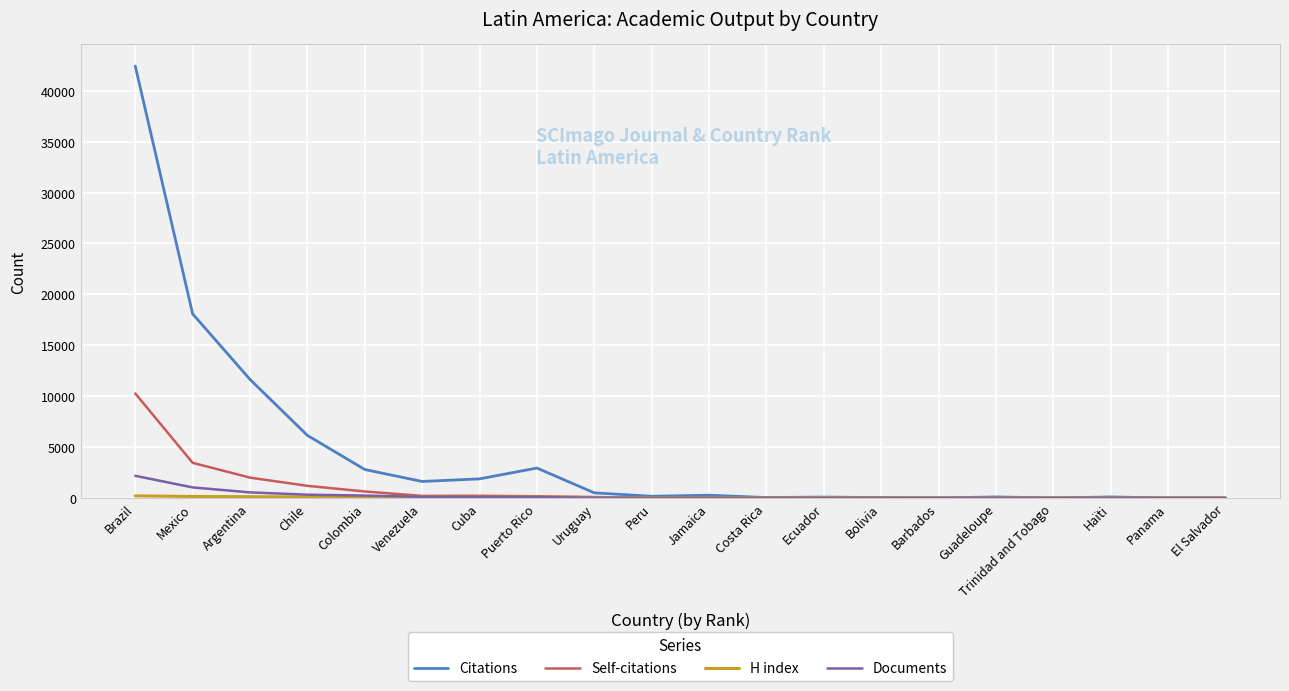

The value of Self-citations at Mexico is 3455. True or false?

True